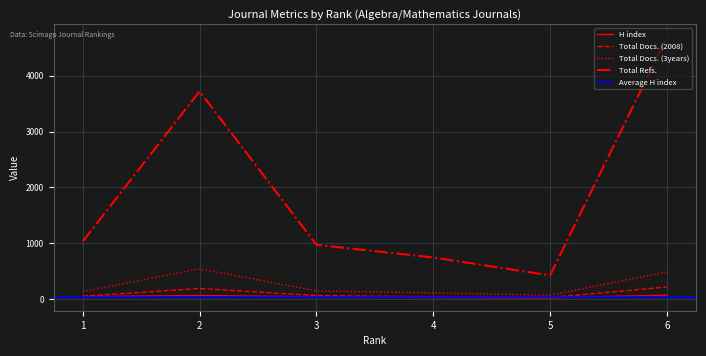

True or false: Total Refs. and Total Docs. (3years) cross at least once.

False